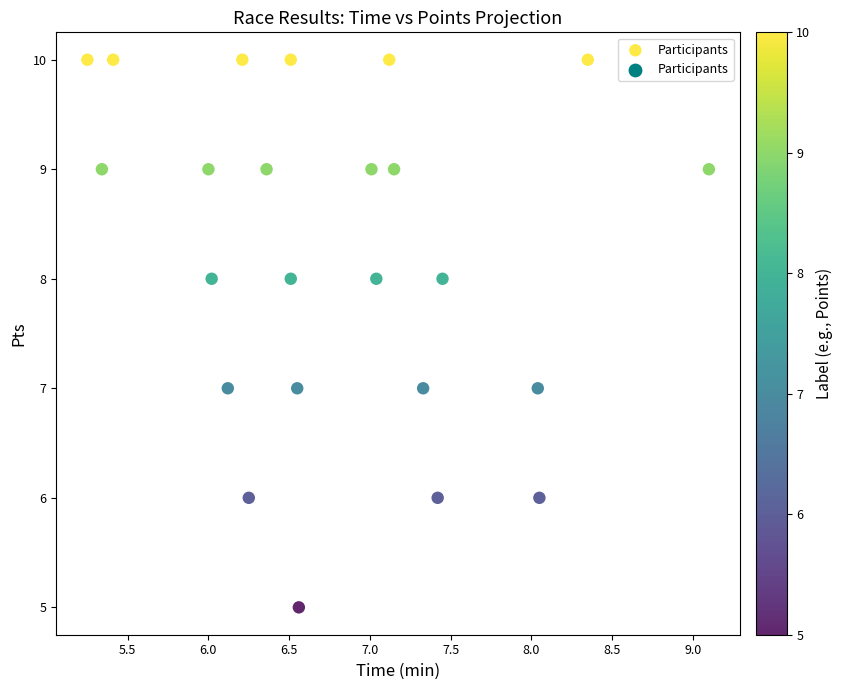

What is the range of Y values (max minus min)?

5